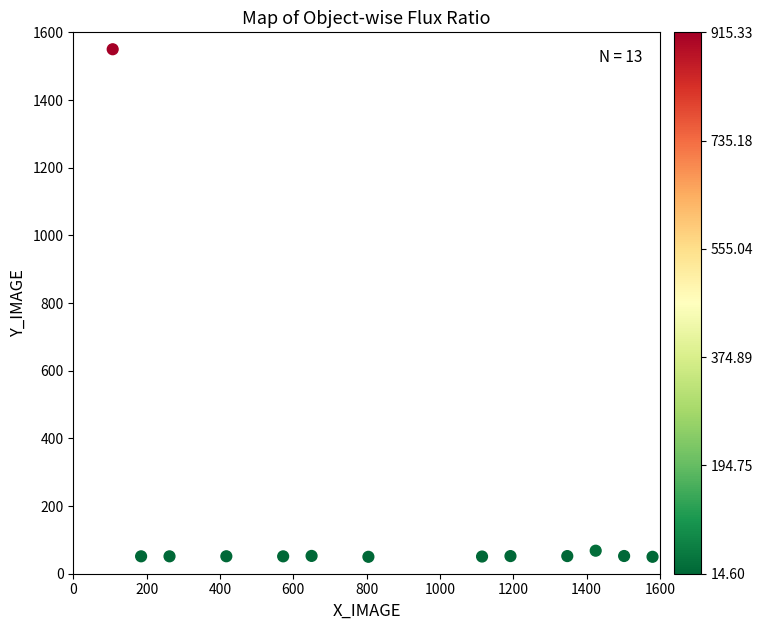

What is the range of X values (max minus min)?

1472.5